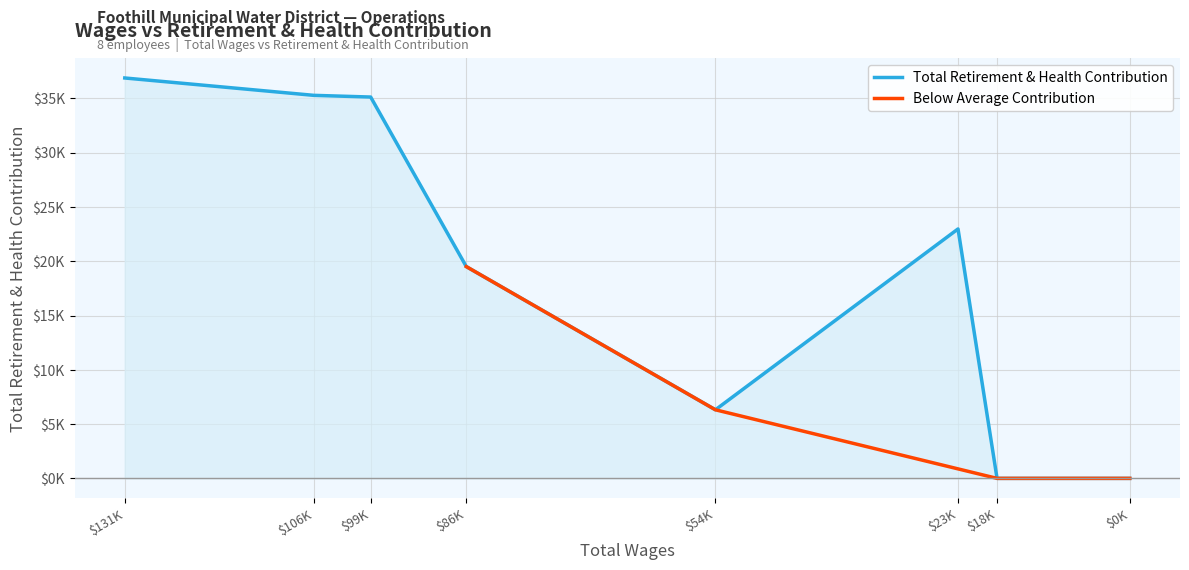

What is the value of the 1st point from the left?

36882